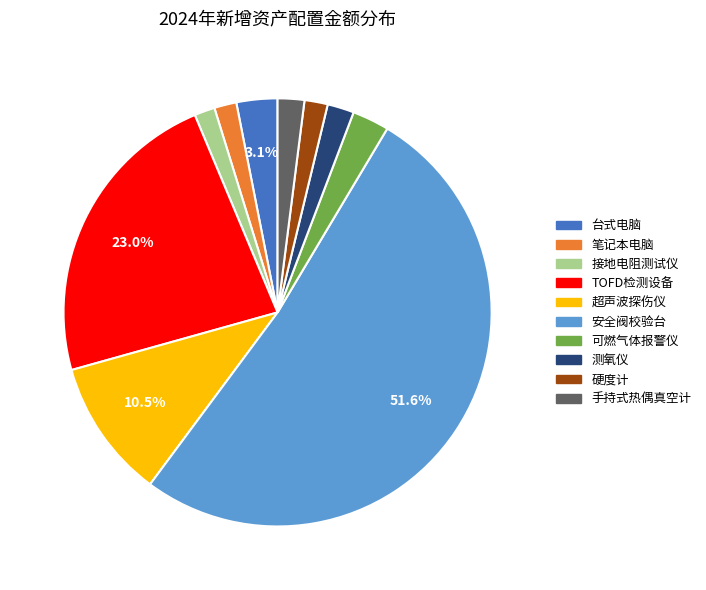

What percentage is the TOFD检测设备 slice, to the nearest percent?

23%